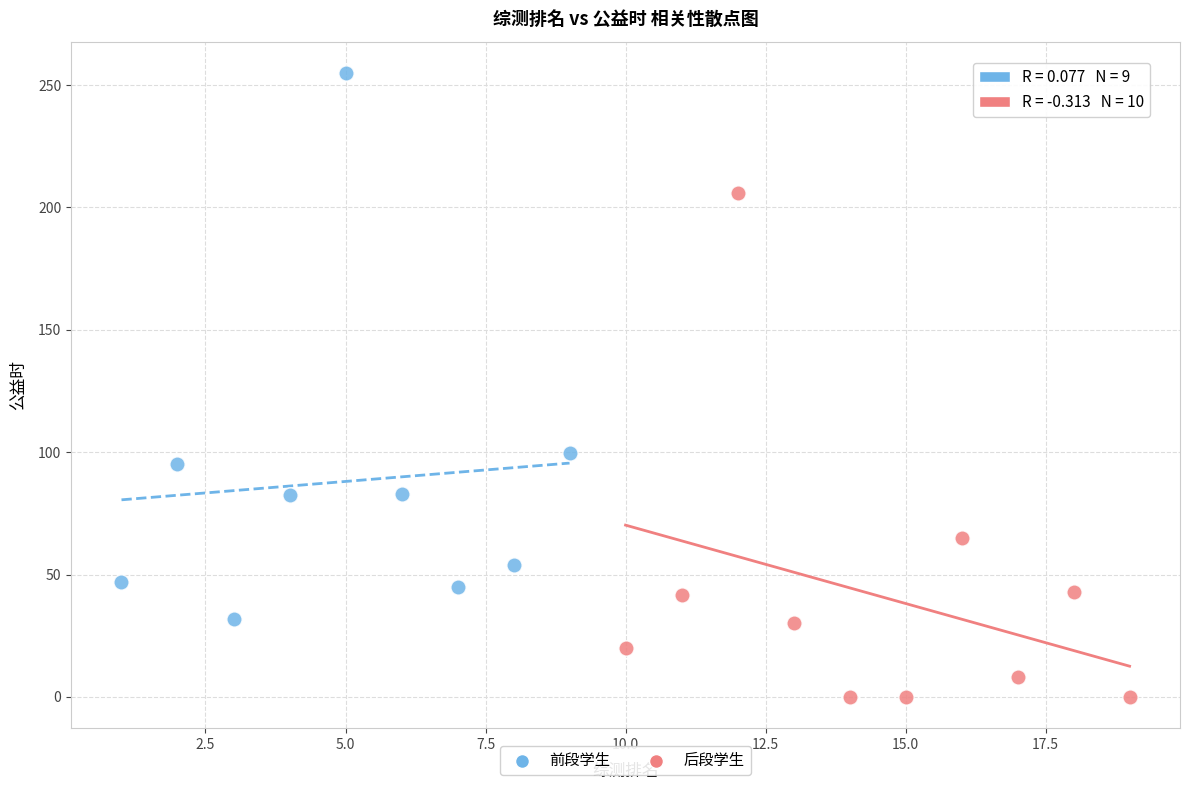

Which series reaches the maximum Y coordinate?

前段学生